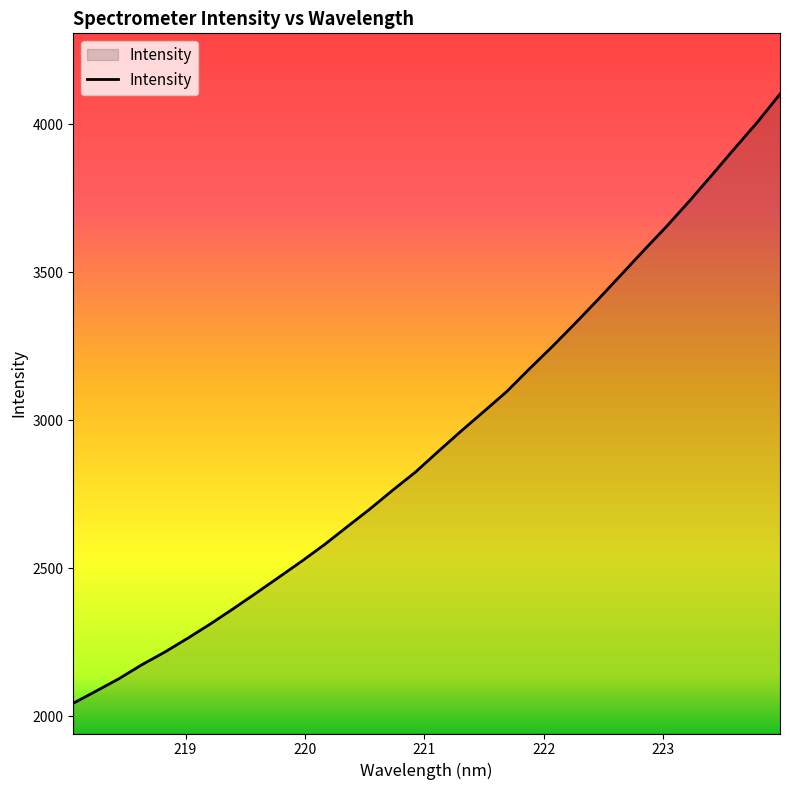

True or false: there are more than 1 points higher than both neighbors.

False